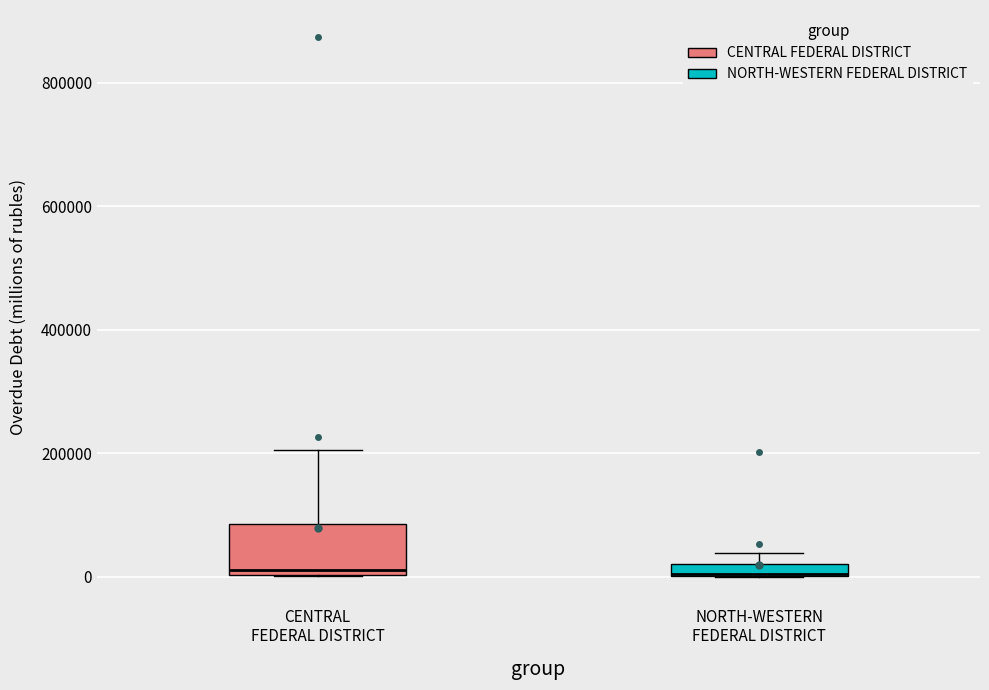

Comparing the boxes themselves (not the whiskers), which one is the tallest?

CENTRAL FEDERAL DISTRICT